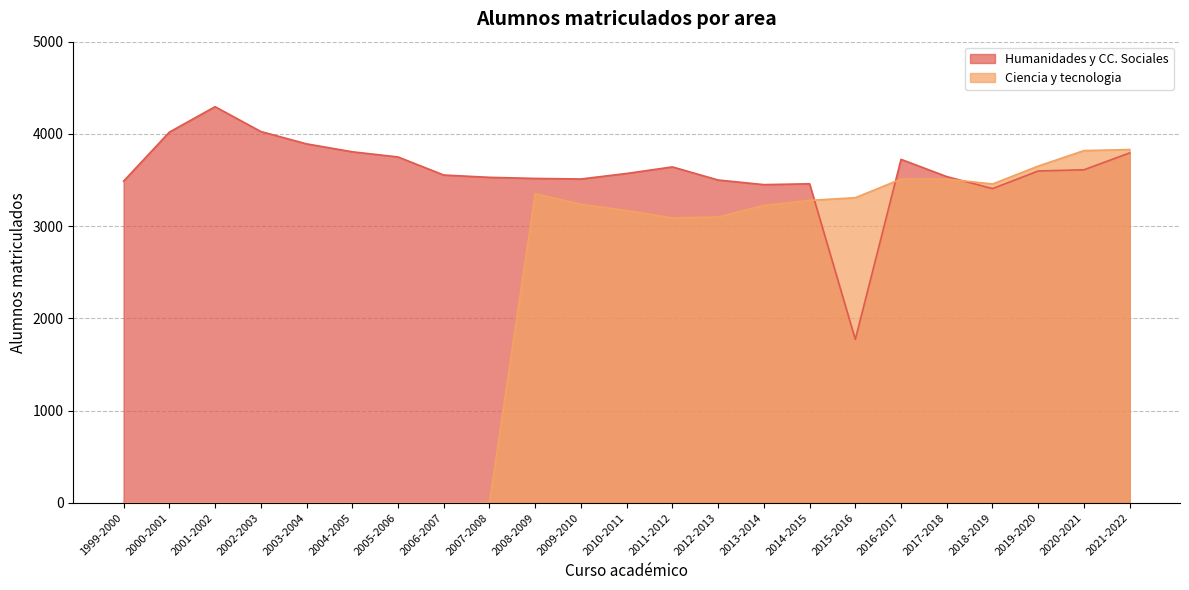

How many lines are shown in the chart?

2